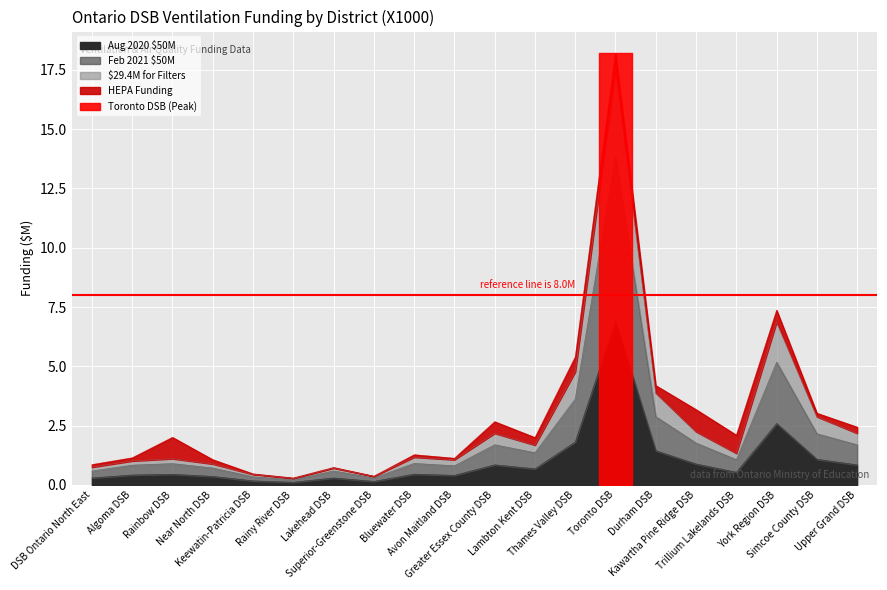

True or false: $29.4M for Filters and Feb 2021 $50M intersect in this chart.

False